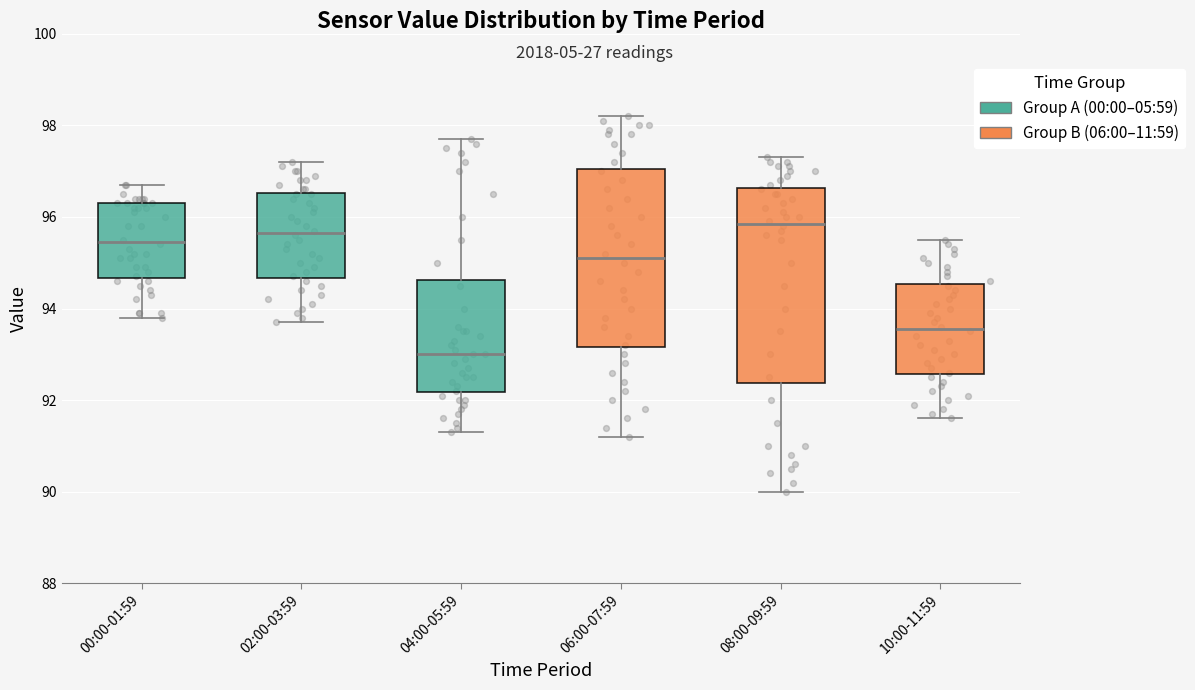

Reading left to right, transcribe this box plot: for each box, give where its median line is, the range the box spans, and where its two whiskers end, as read against the y-axis. The values are not printed on the chart, so give them approximately, as read against the axis.

00:00-01:59: median 95.4, box 94.6 to 96.4, whiskers 93.8 to 96.8
02:00-03:59: median 95.6, box 94.6 to 96.6, whiskers 93.8 to 97.2
04:00-05:59: median 93.0, box 92.2 to 94.6, whiskers 91.4 to 97.8
06:00-07:59: median 95.2, box 93.2 to 97.0, whiskers 91.2 to 98.2
08:00-09:59: median 95.8, box 92.4 to 96.6, whiskers 90.0 to 97.4
10:00-11:59: median 93.6, box 92.6 to 94.6, whiskers 91.6 to 95.6